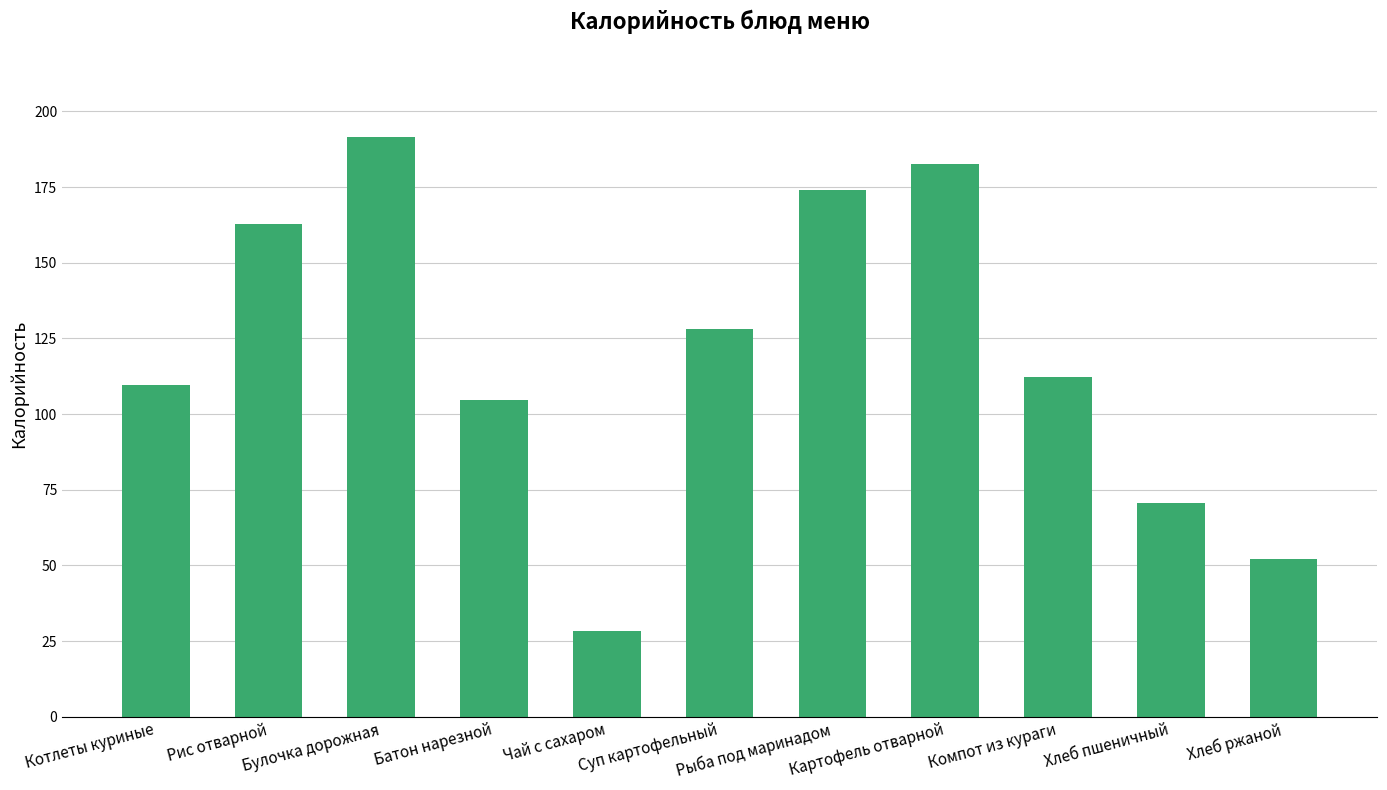

What is the label of the 2nd bar from the left?

Рис отварной